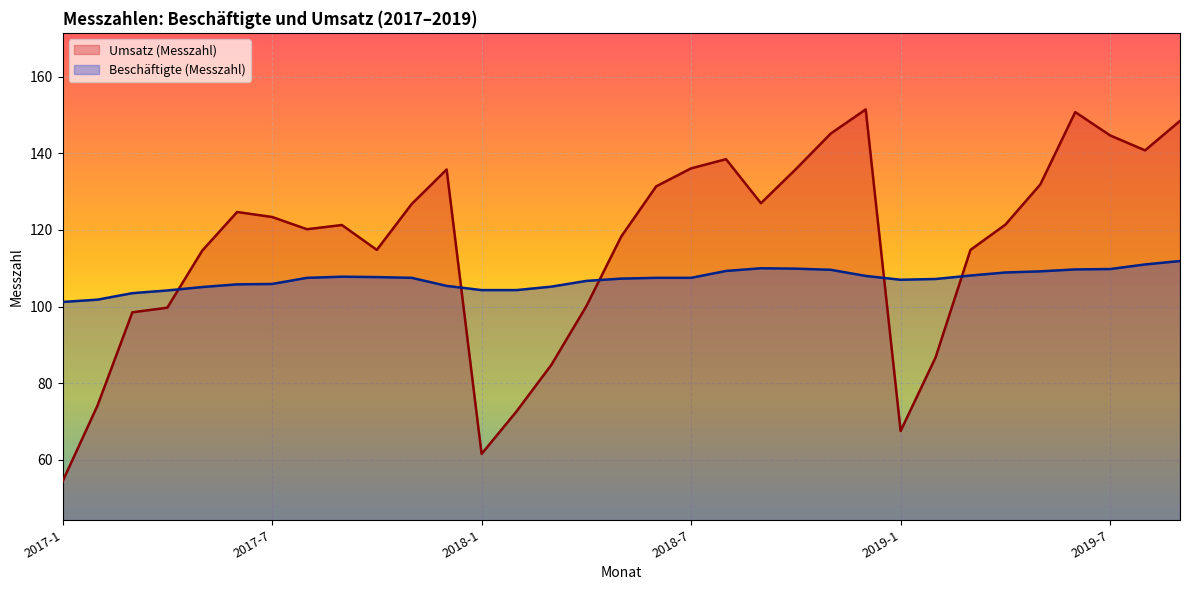

True or false: Beschäftigte (Messzahl) has more than 1 points higher than both neighbors.

True